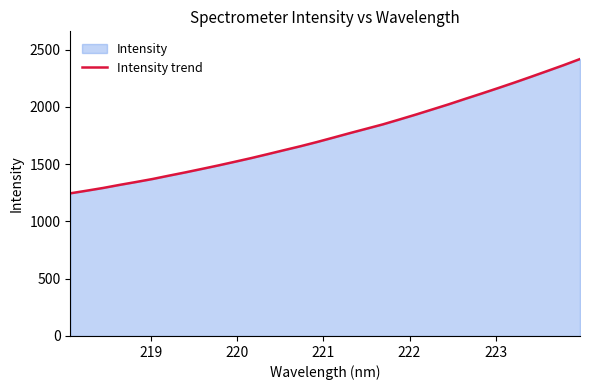

What is the minimum value shown in the chart?

1244.9